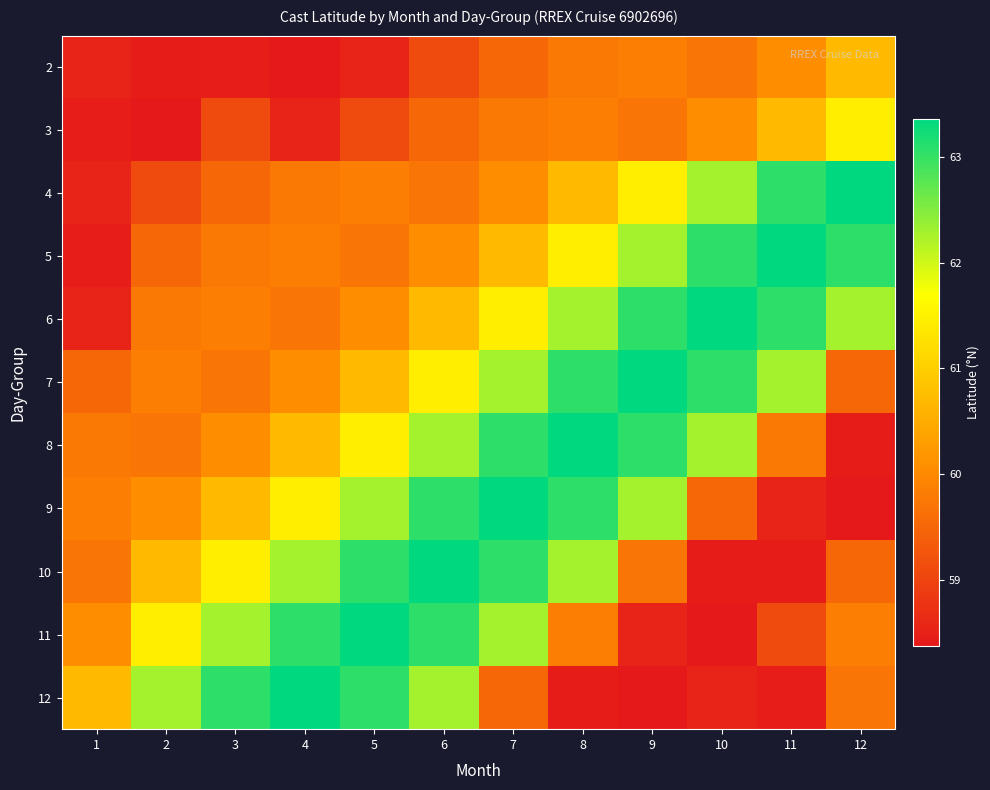

At which category is the sum across all series the highest?

7